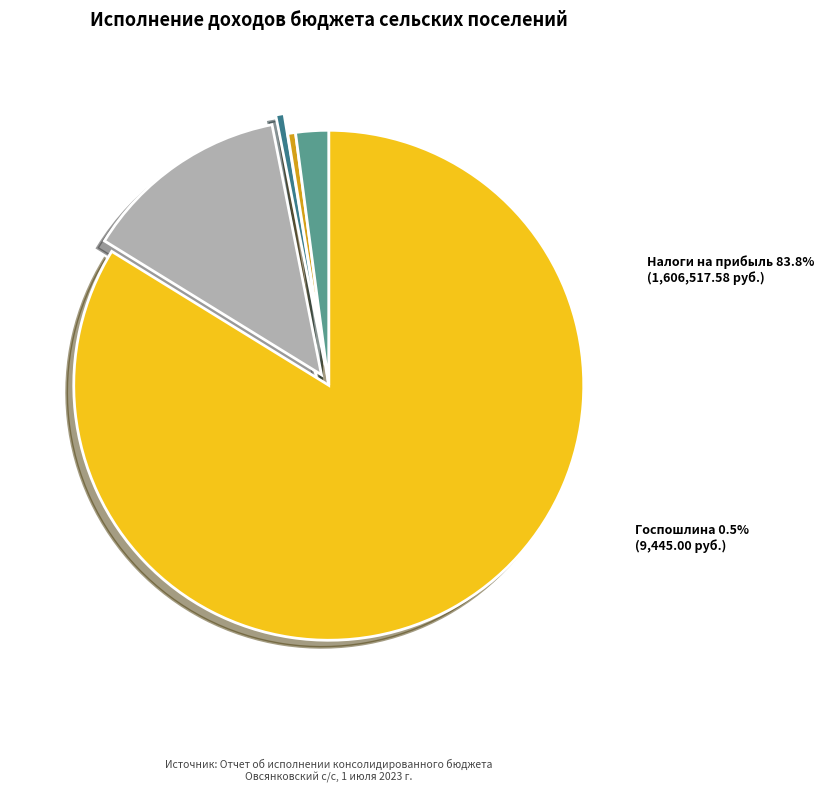

What is the change in value from НАЛОГИ НА СОВОКУПНЫЙ ДОХОД to ГОСУДАРСТВЕННАЯ ПОШЛИНА?

-756.5